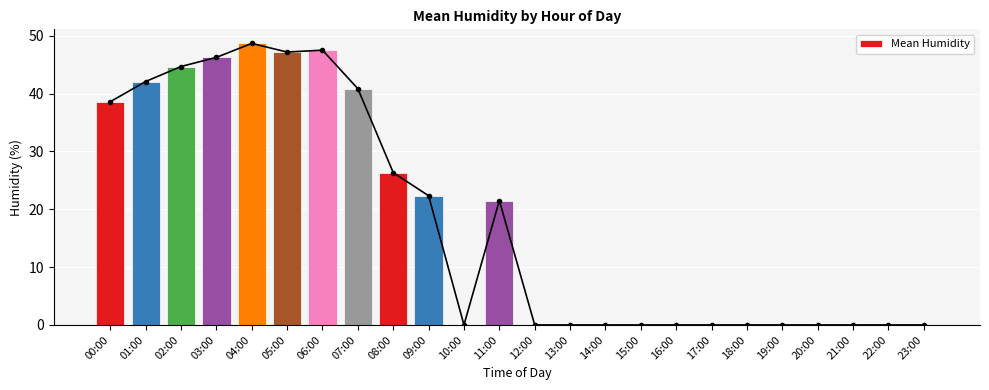

What is the change in value from 03:00 to 12:00?

-46.2